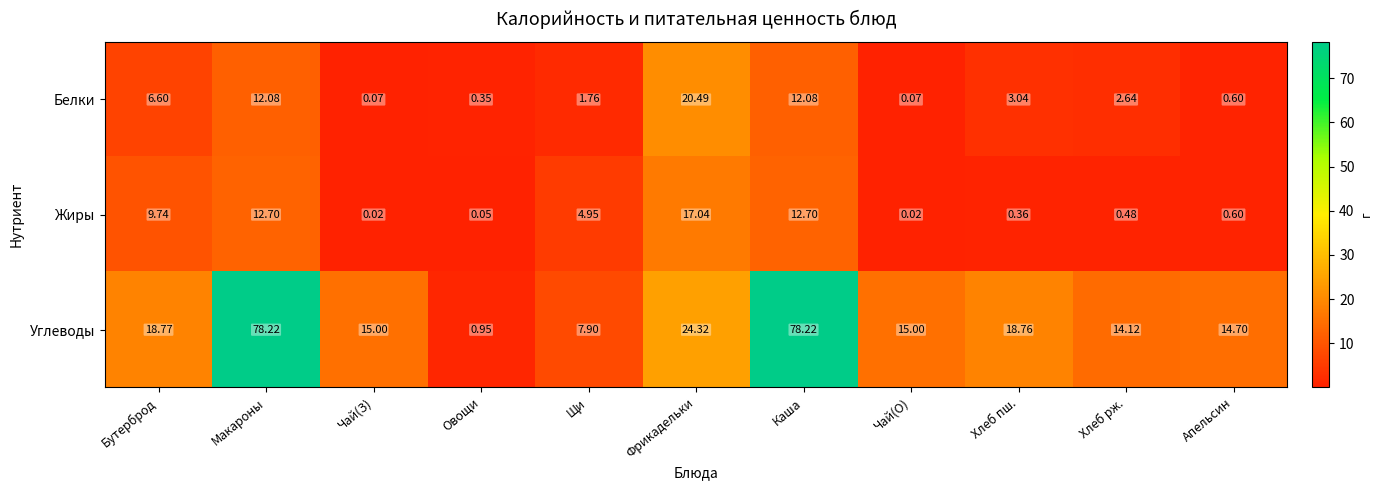

Which series has the largest total across all categories?

Углеводы